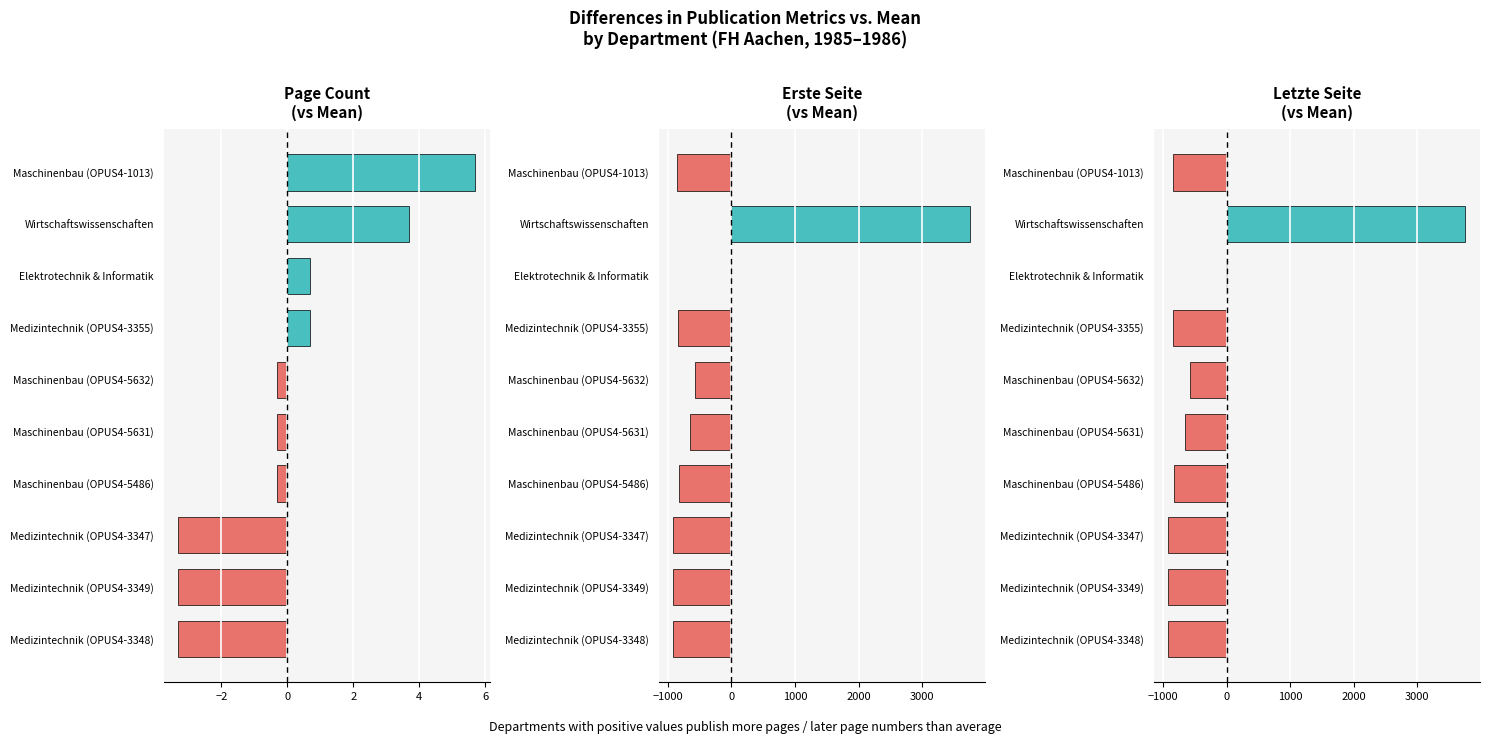

The value of Letzte Seite at Elektrotechnik & Informatik is -14.4. True or false?

False